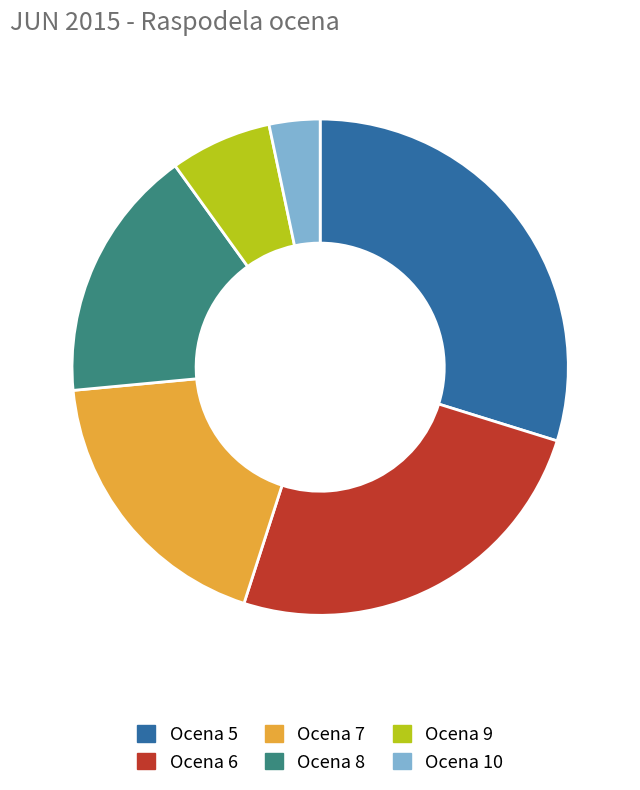

True or false: Ocena 6 accounts for 11% of the total.

False